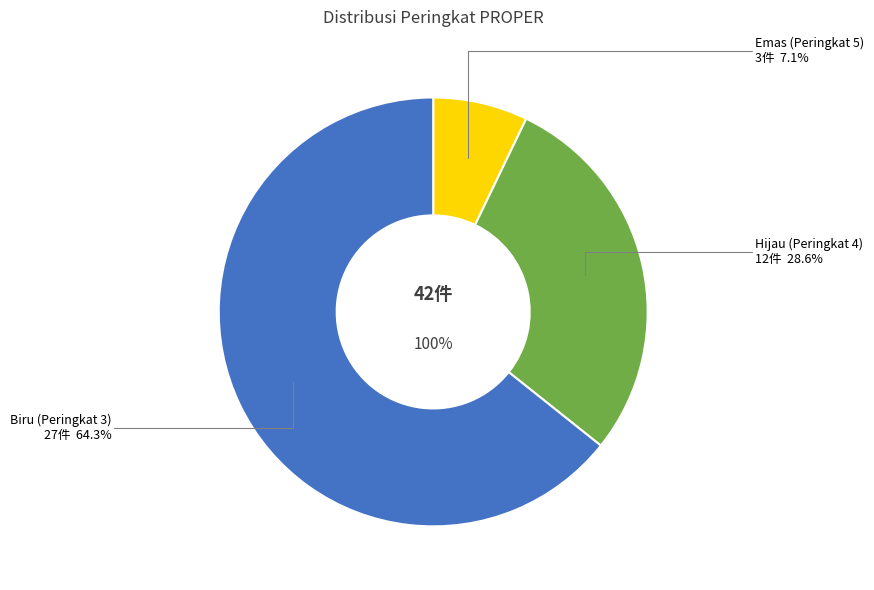

Does any single category account for the majority?

Yes